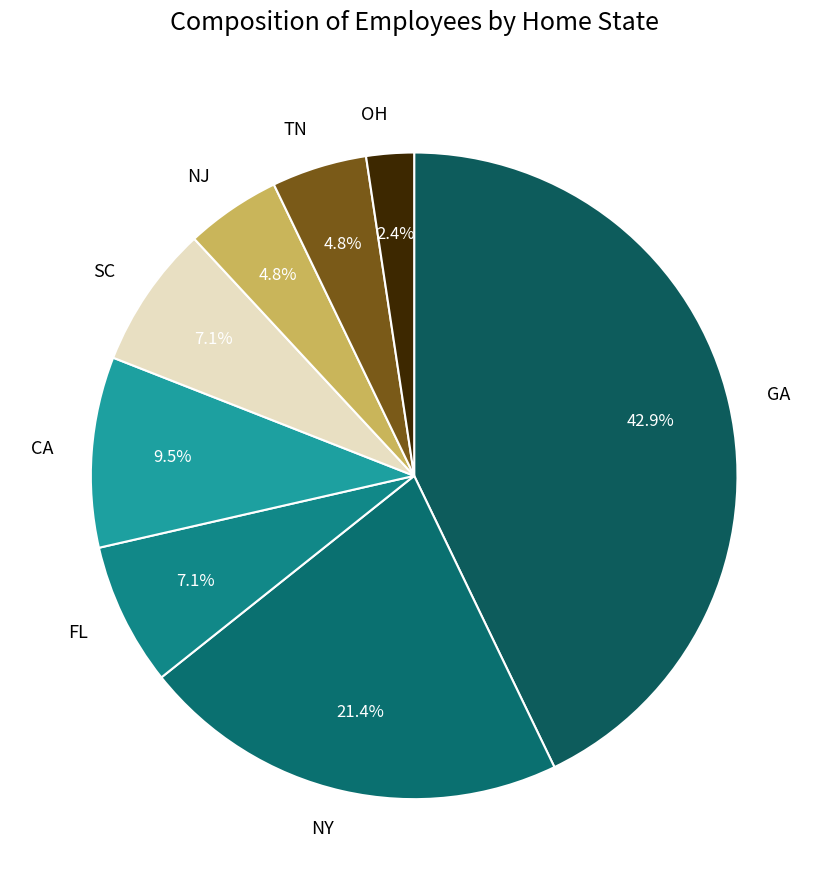

To the nearest percent, what is the average slice percentage?

12%